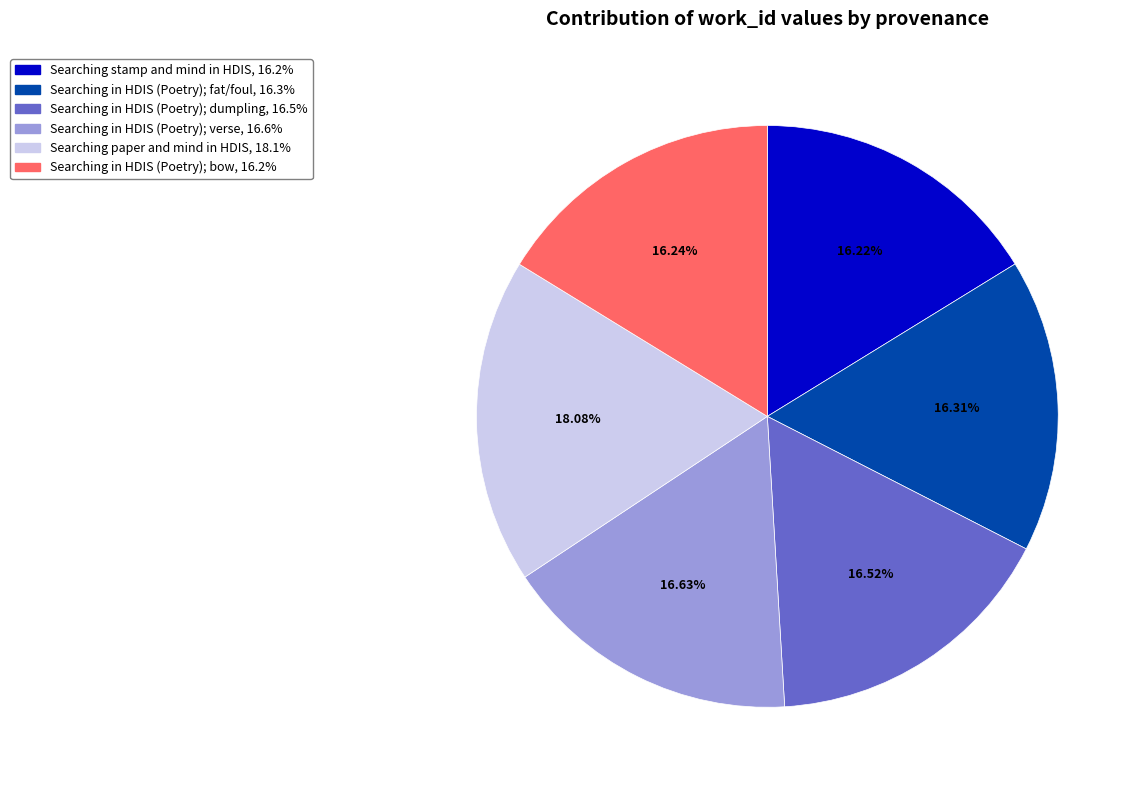

Does any single category account for the majority?

No